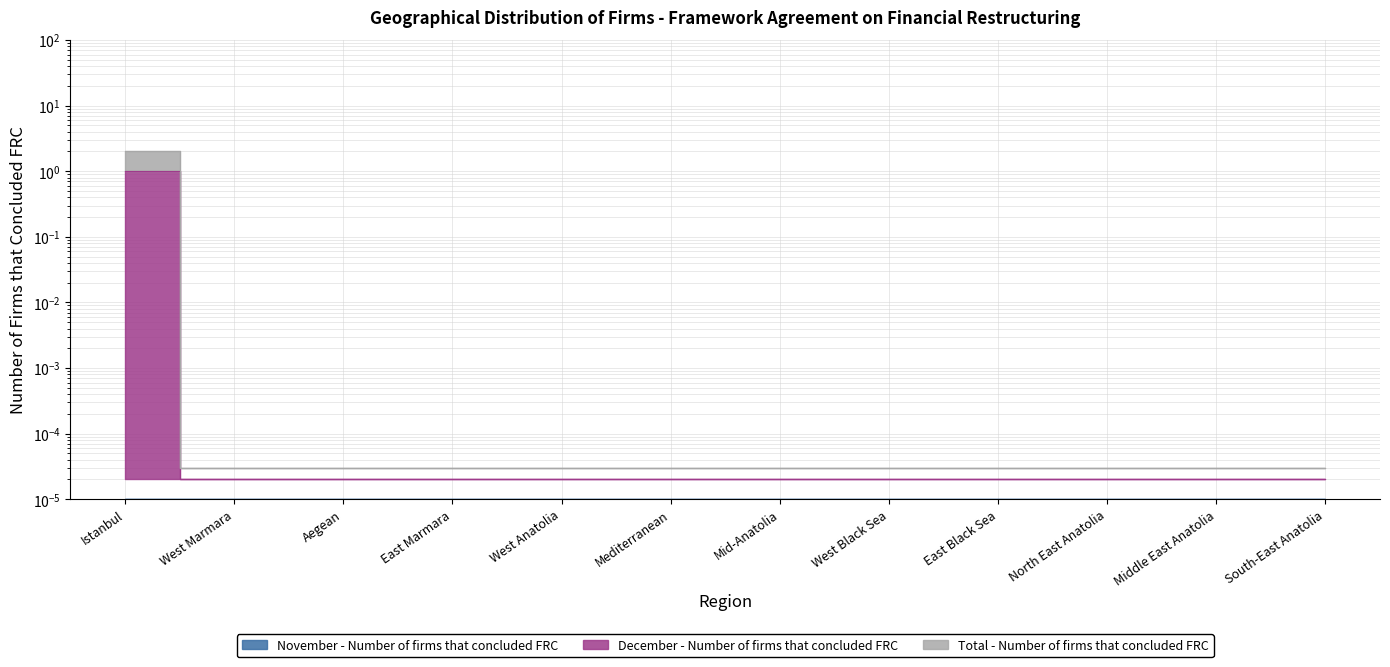

At which category does the chart reach its peak across all series?

Istanbul